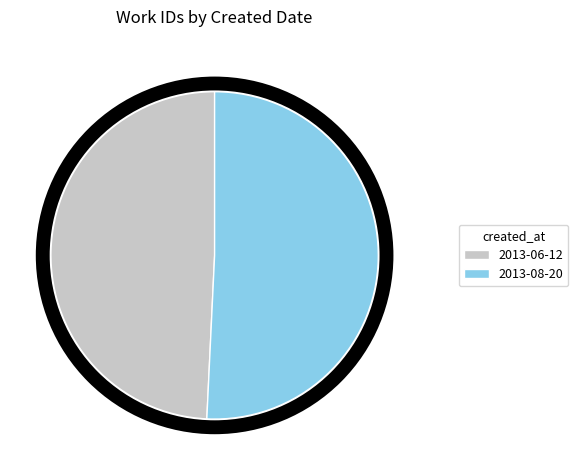

What is the largest slice in the pie chart?

2013-08-20